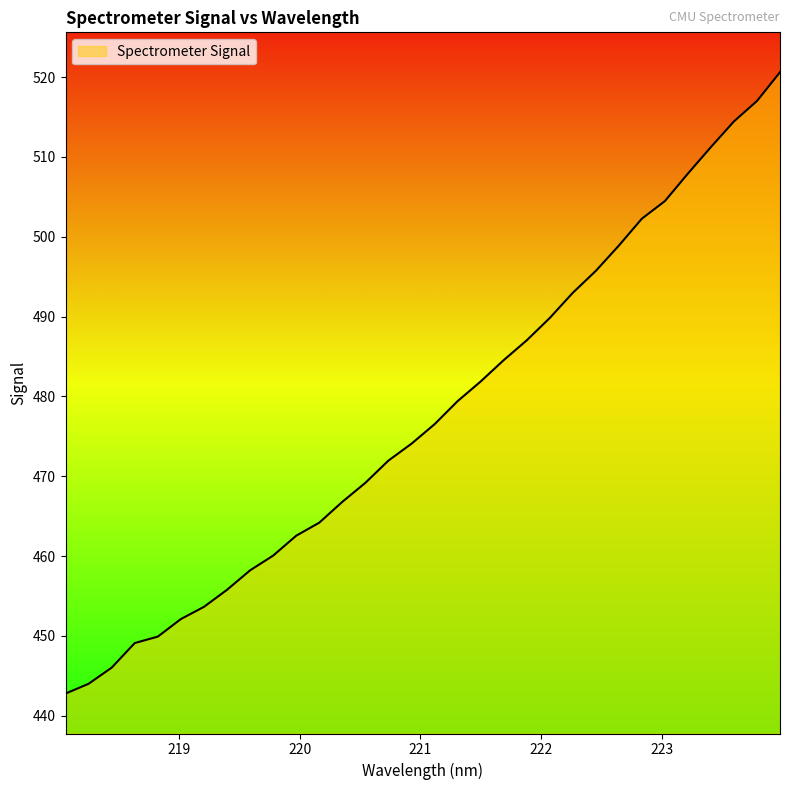

What is the smallest value displayed?

442.8